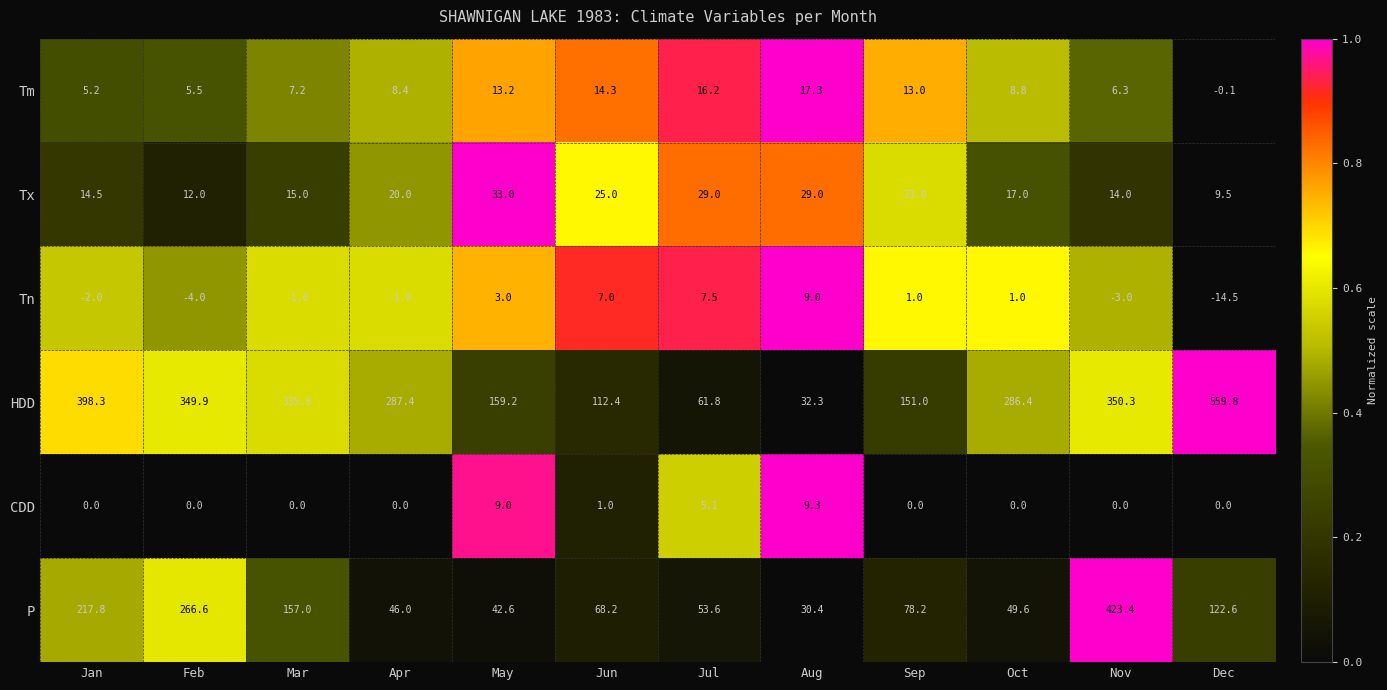

At which category is the sum across all series the highest?

Nov